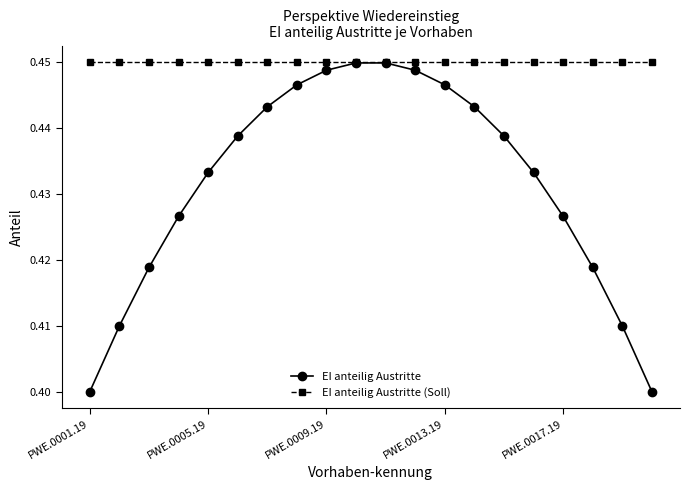

List the series in order of their overall mean, lowest first.

EI anteilig Austritte, EI anteilig Austritte (Soll)